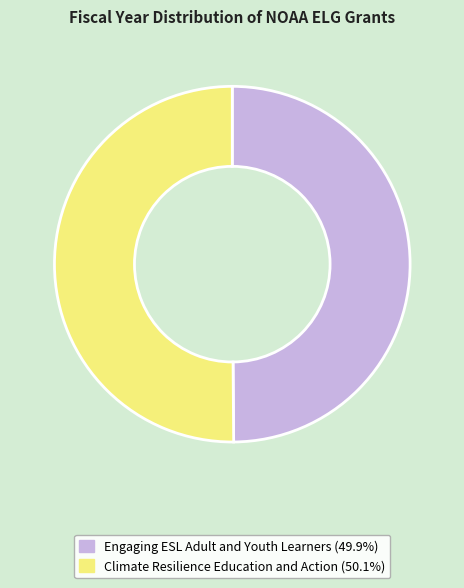

Combined, do Engaging ESL Adult and Youth Learners and Climate Resilience Education and Action account for over 50%?

Yes